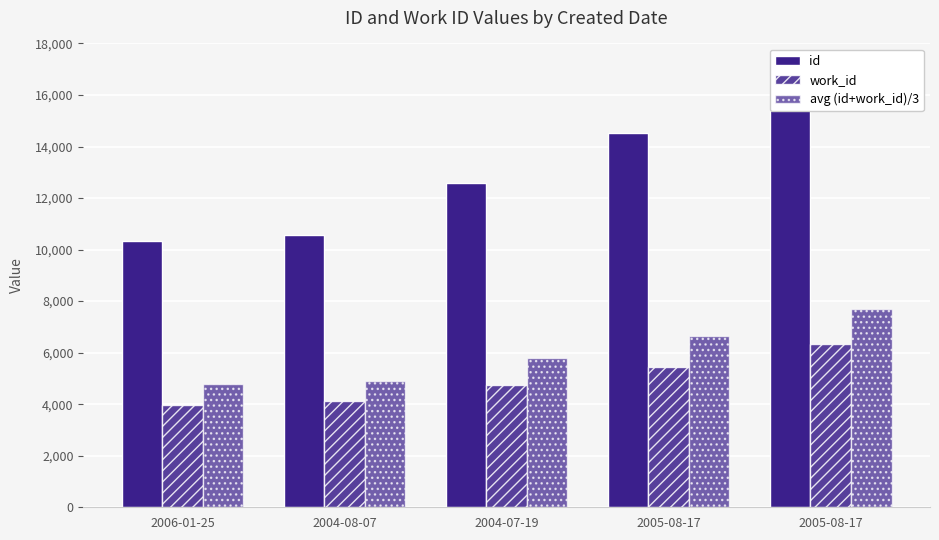

At which category is the sum across all series the highest?

2005-08-17